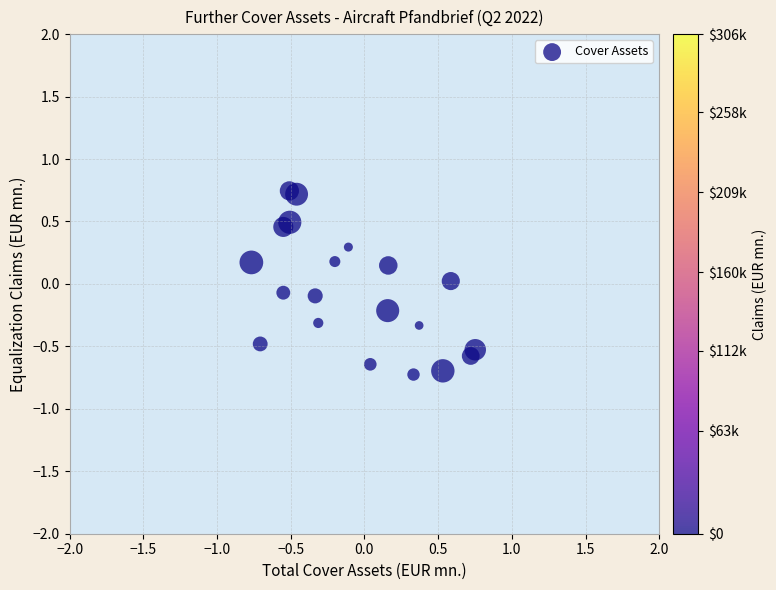

What is the range of Y values (max minus min)?

1.5